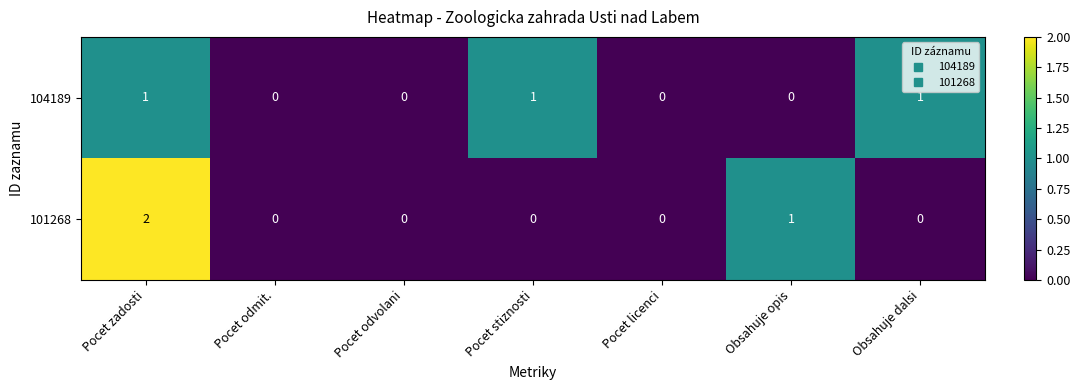

At which category is the sum across all series the highest?

Pocet zadosti